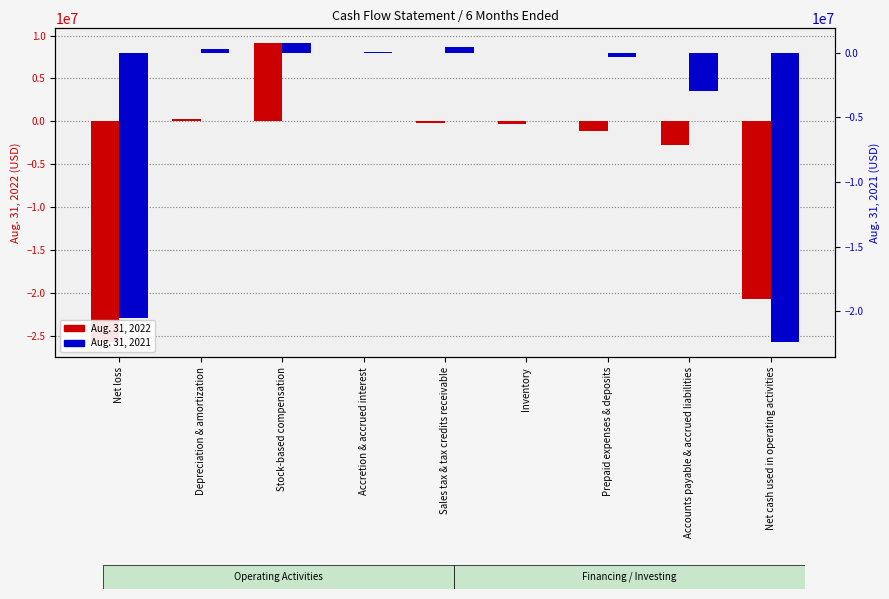

The value of Aug. 31, 2022 at Accounts payable & accrued liabilities is -2798922. True or false?

True